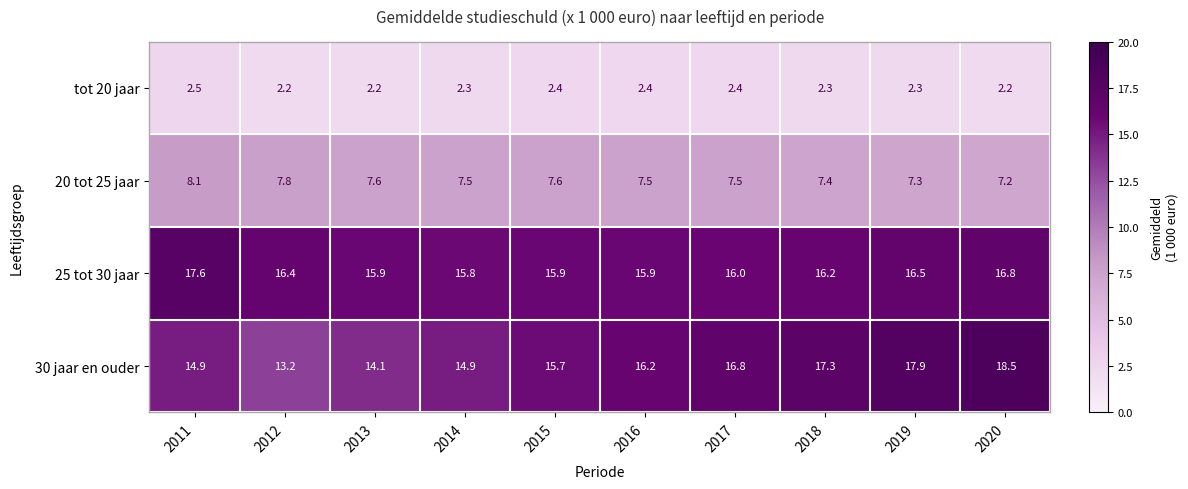

What is the minimum value for 30 jaar en ouder?

13.2